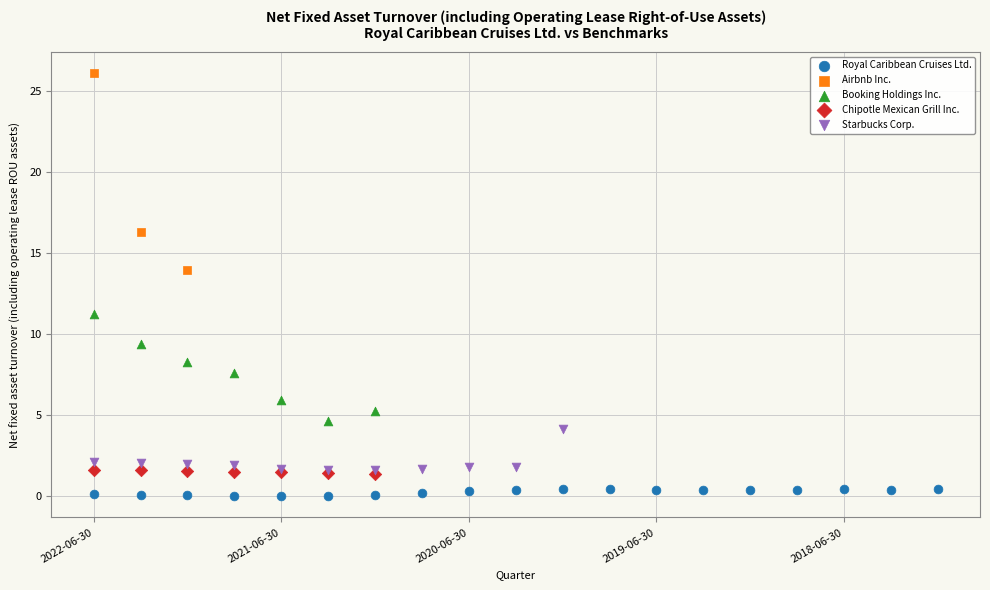

Which series reaches the maximum Y coordinate?

Airbnb Inc.